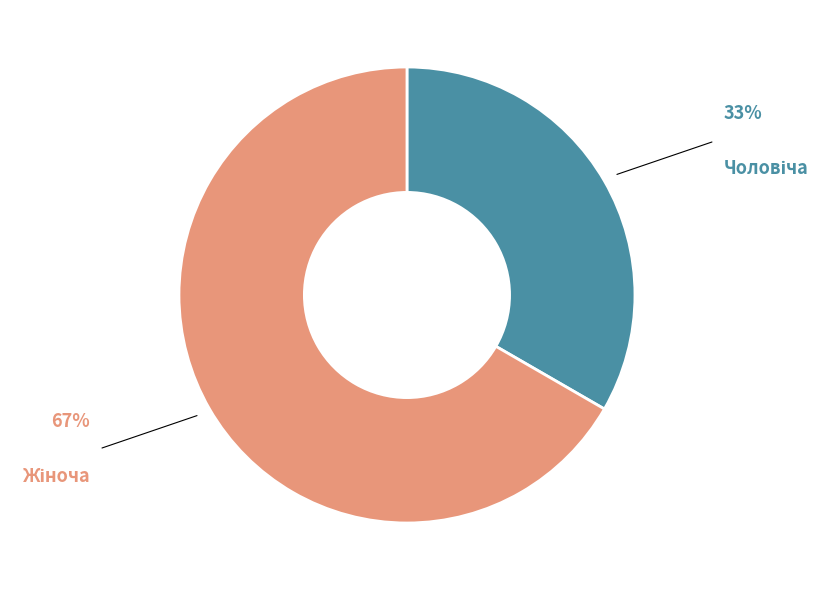

Is there a majority slice in this chart?

Yes